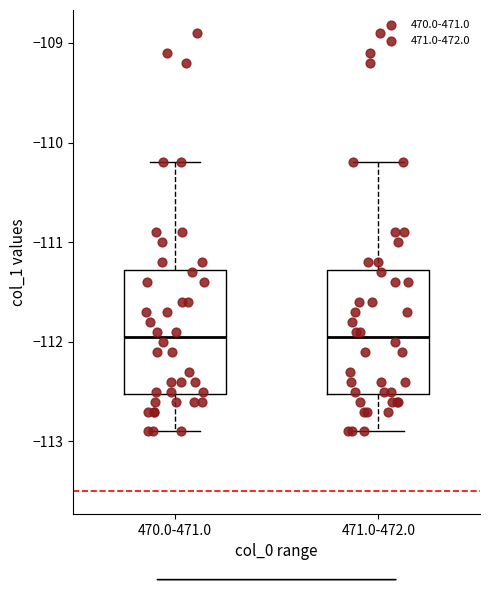

Reading left to right, read every box against the y-axis: the position of its median line, the range the box covers, and the ends of its whiskers. The values are not printed on the chart, so give them approximately, as read against the axis.

470.0-471.0: median -111.9, box -112.5 to -111.3, whiskers -112.9 to -110.2
471.0-472.0: median -111.9, box -112.5 to -111.3, whiskers -112.9 to -110.2